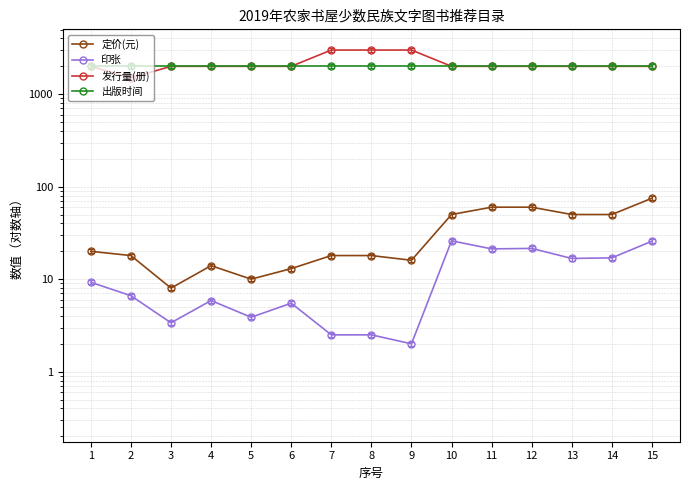

At which category does the chart reach its peak across all series?

7